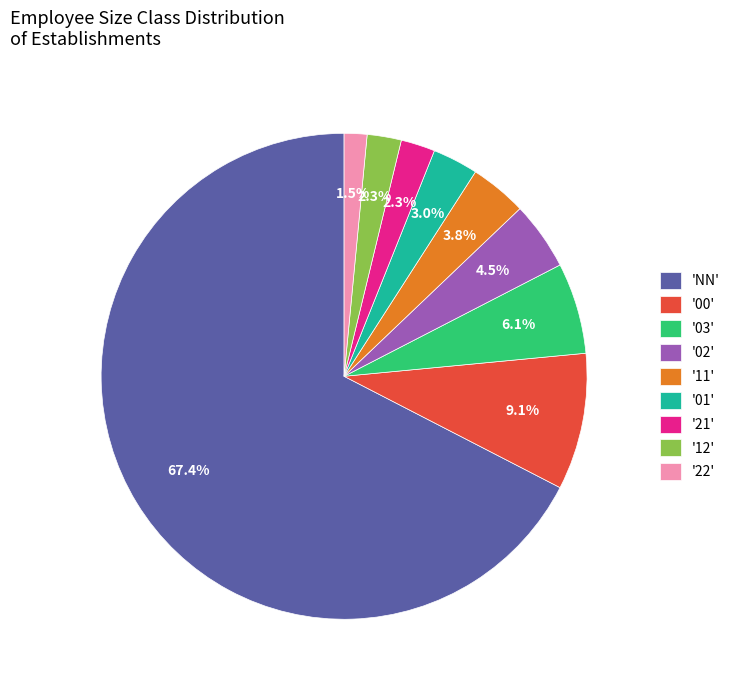

Which category has the smallest portion of the pie?

'22'